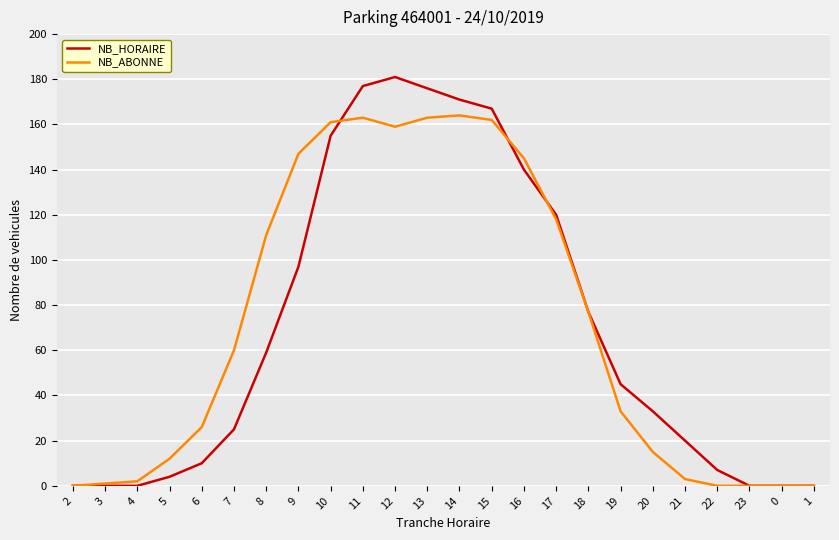

What is the highest value of the NB_HORAIRE series?

181